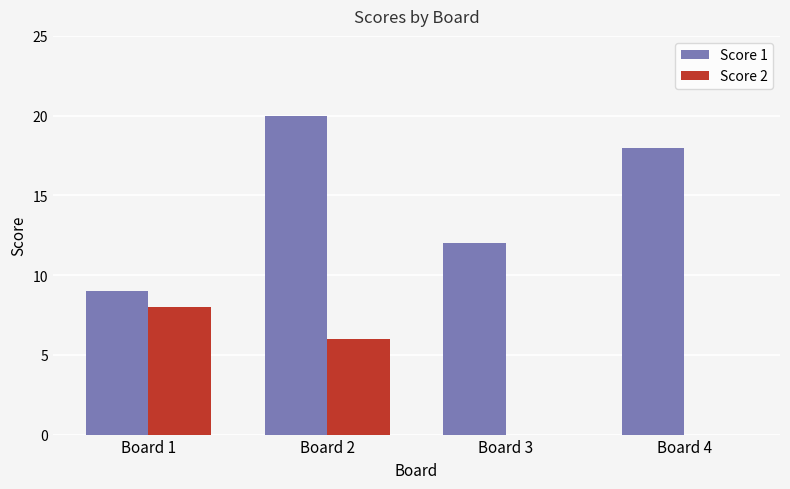

The value of Score 1 at Board 3 is 12. True or false?

True